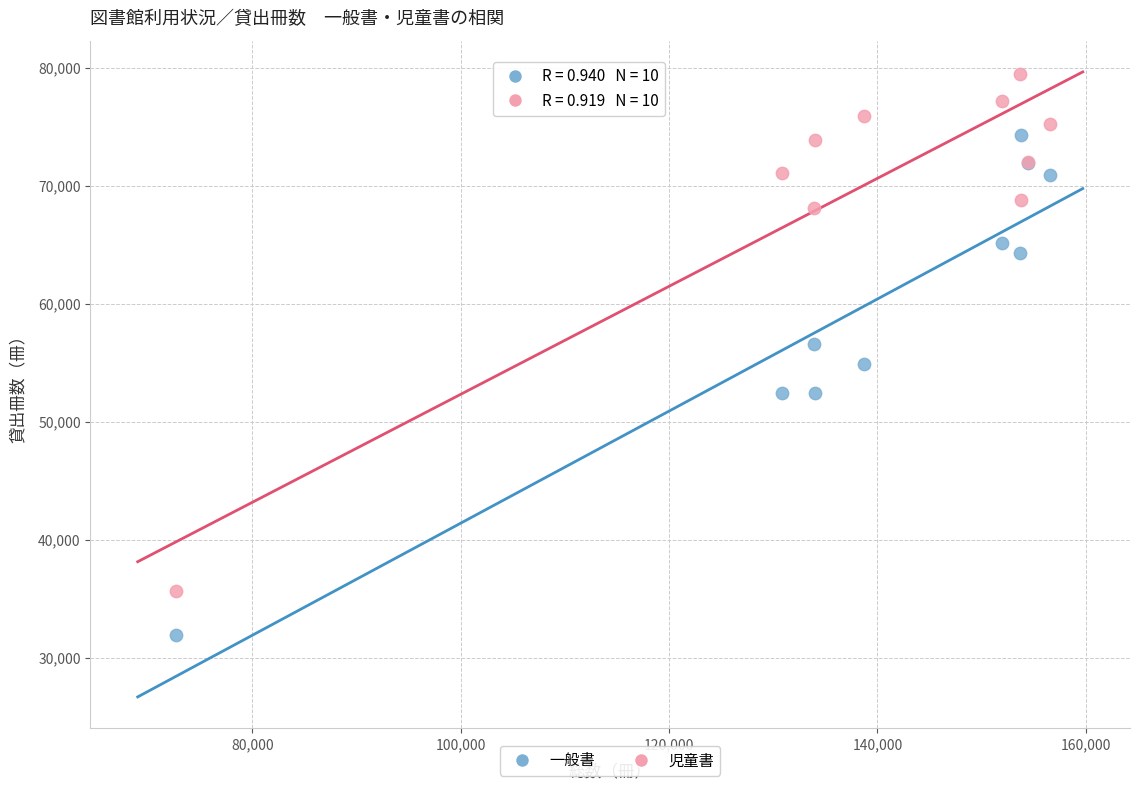

In the 児童書 series, what Y value is closest to 57602?

68140